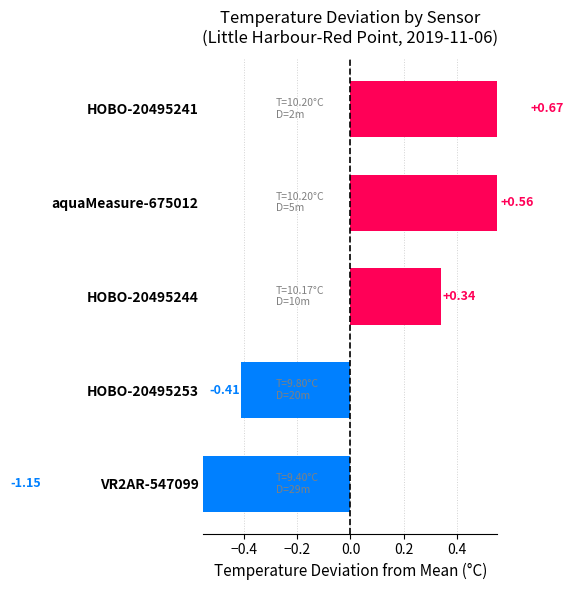

What is the difference between the second highest and second lowest values?

1.0